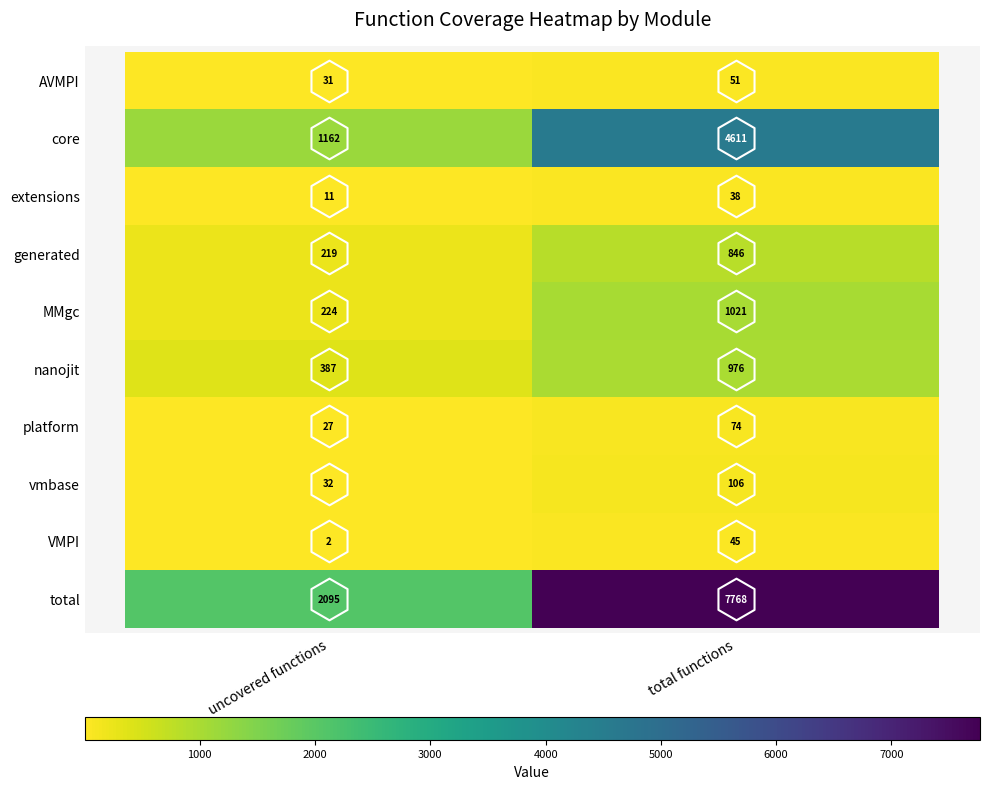

Which series has the largest range (max minus min)?

total